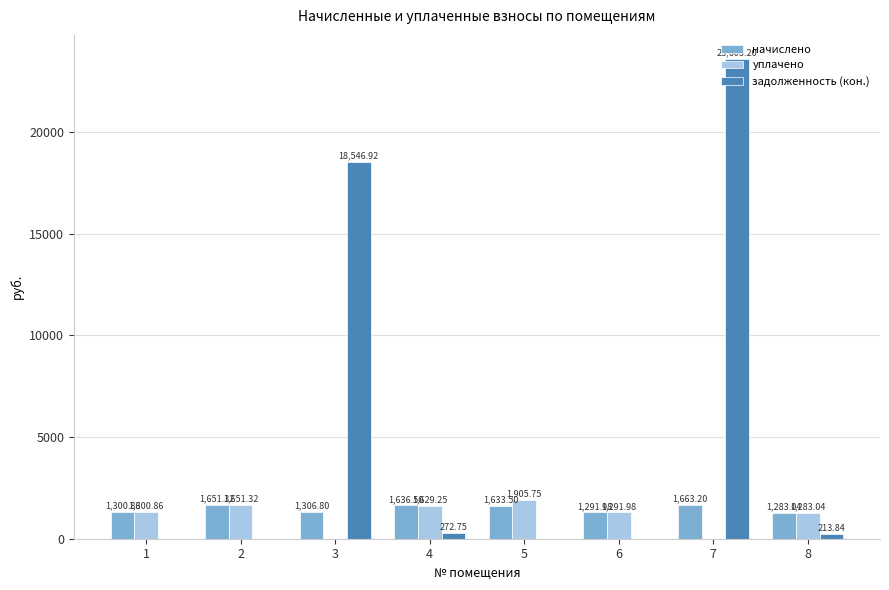

How many data points does each series have?

8